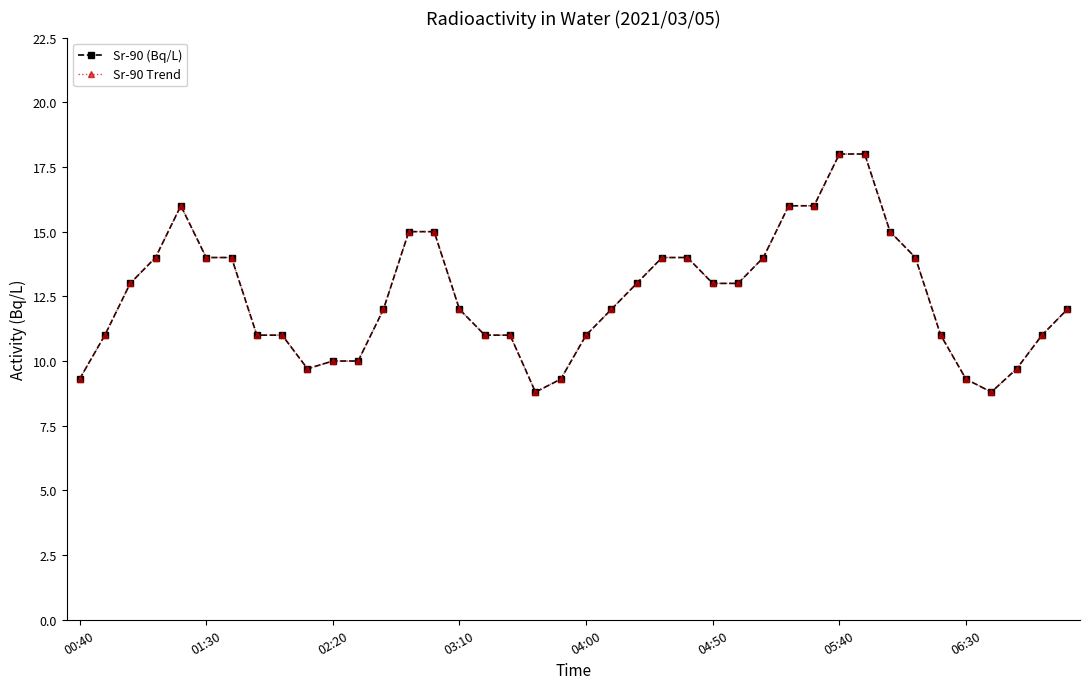

What is the smallest value displayed?

8.8